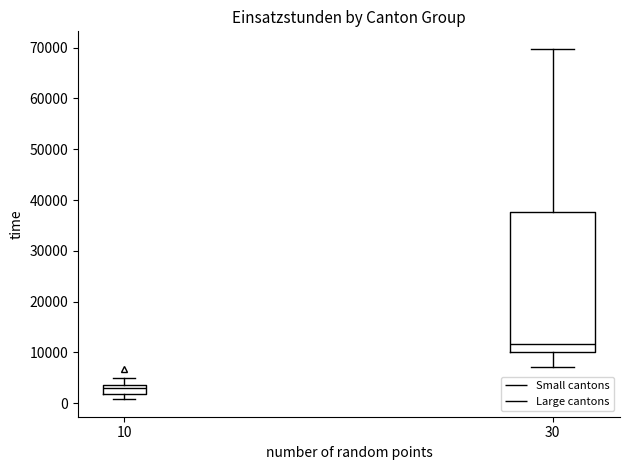

Which box has the lowest median line?

10